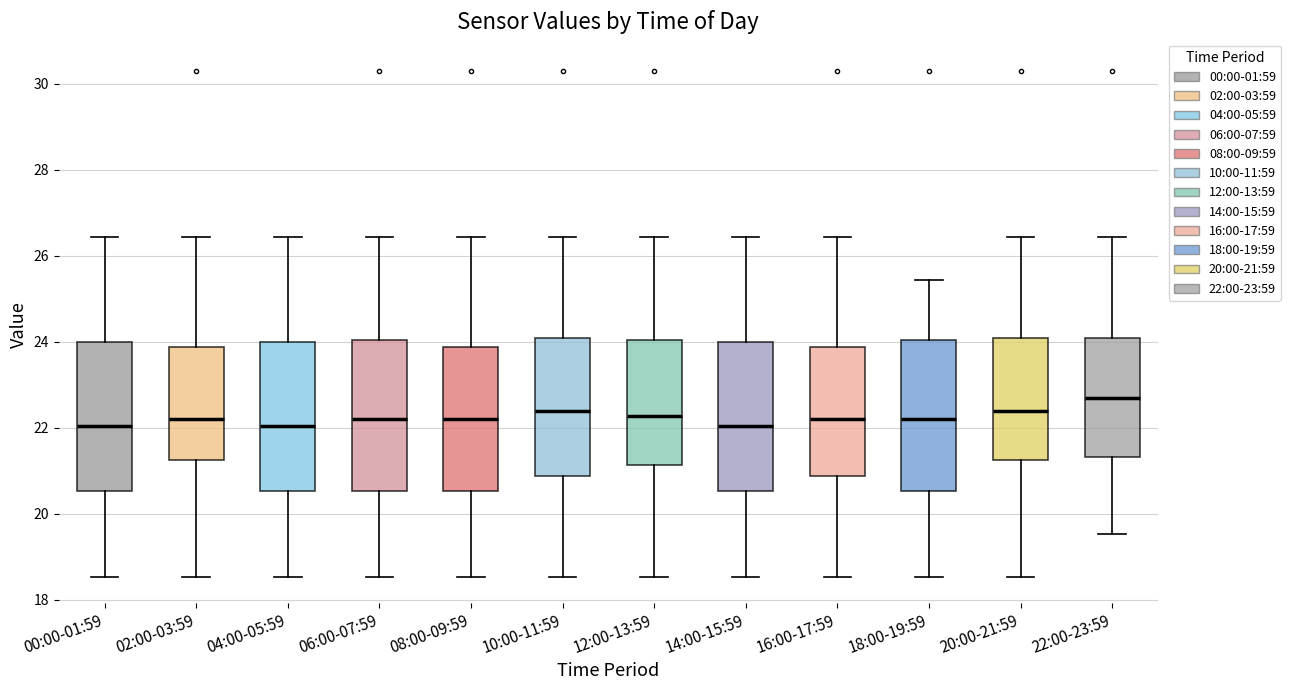

Reading left to right, transcribe this box plot: for each box, give where its median line is, the range the box spans, and where its two whiskers end, as read against the y-axis. The values are not printed on the chart, so give them approximately, as read against the axis.

00:00-01:59: median 22.0, box 20.6 to 24.0, whiskers 18.6 to 26.4
02:00-03:59: median 22.2, box 21.2 to 23.8, whiskers 18.6 to 26.4
04:00-05:59: median 22.0, box 20.6 to 24.0, whiskers 18.6 to 26.4
06:00-07:59: median 22.2, box 20.6 to 24.0, whiskers 18.6 to 26.4
08:00-09:59: median 22.2, box 20.6 to 23.8, whiskers 18.6 to 26.4
10:00-11:59: median 22.4, box 20.8 to 24.0, whiskers 18.6 to 26.4
12:00-13:59: median 22.2, box 21.2 to 24.0, whiskers 18.6 to 26.4
14:00-15:59: median 22.0, box 20.6 to 24.0, whiskers 18.6 to 26.4
16:00-17:59: median 22.2, box 20.8 to 23.8, whiskers 18.6 to 26.4
18:00-19:59: median 22.2, box 20.6 to 24.0, whiskers 18.6 to 25.4
20:00-21:59: median 22.4, box 21.2 to 24.0, whiskers 18.6 to 26.4
22:00-23:59: median 22.6, box 21.4 to 24.0, whiskers 19.6 to 26.4